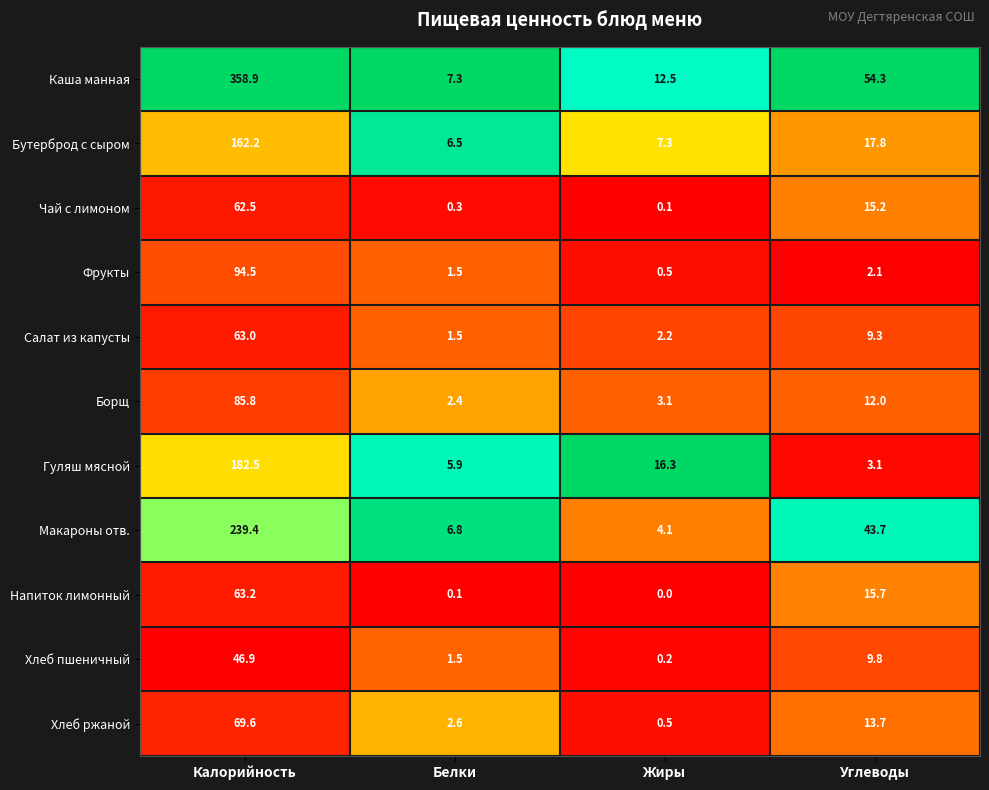

What is the approximate value of Хлеб ржаной at Углеводы?

13.7